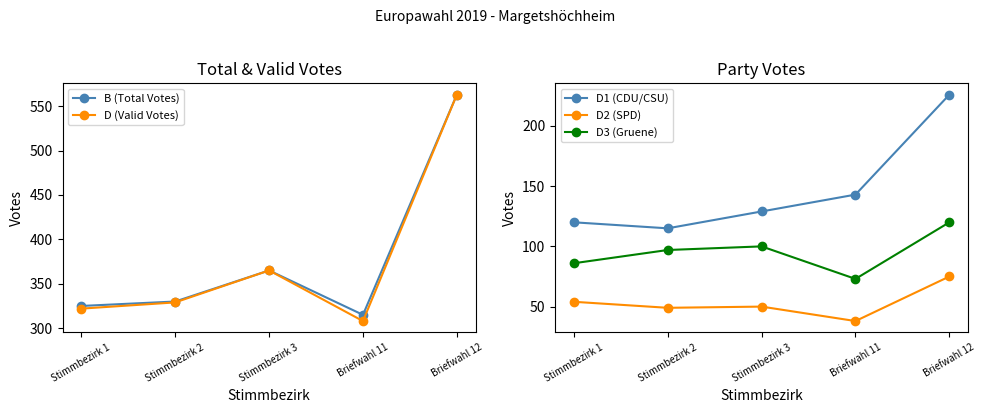

How many lines are shown in the chart?

5